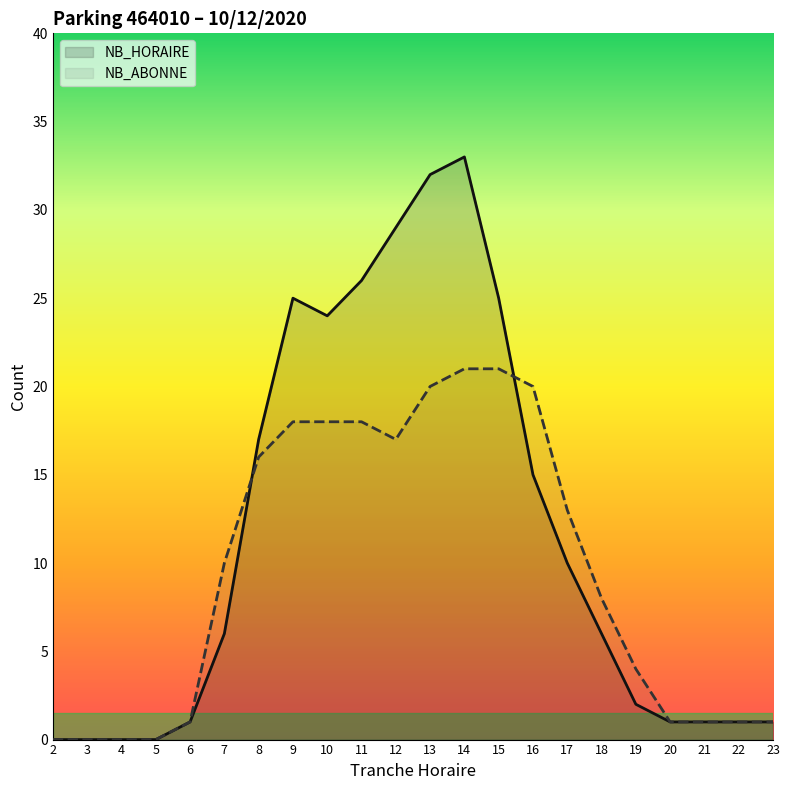

Count the number of data series in this chart.

2